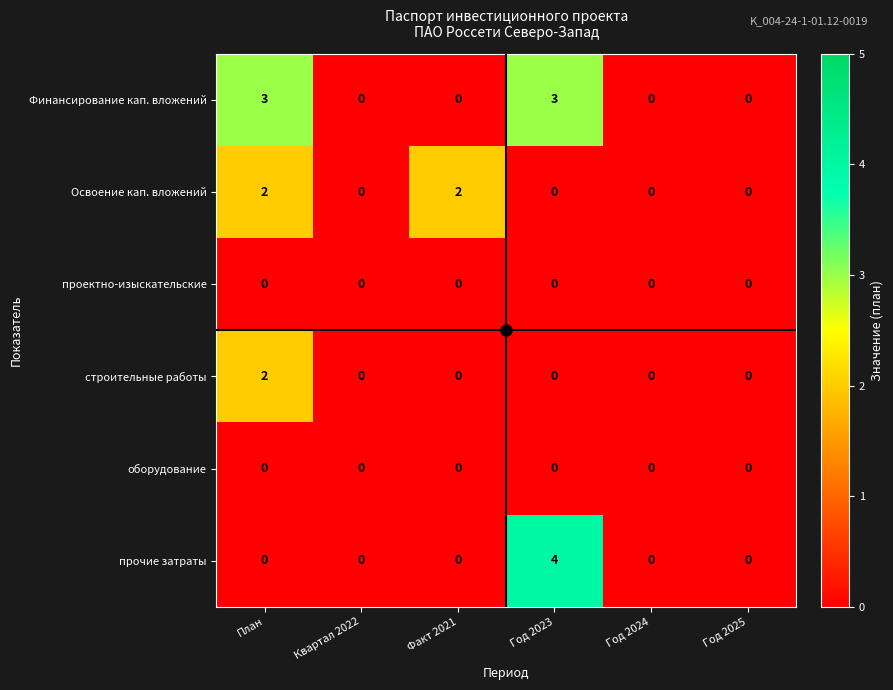

The value of строительные работы at Факт 2021 is 0. True or false?

True